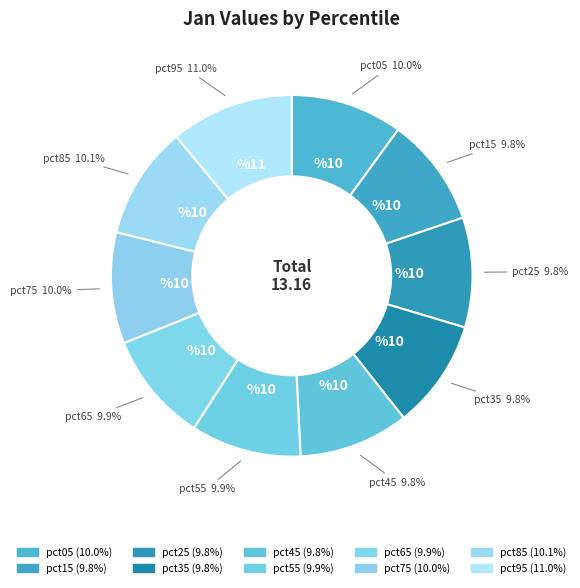

Combined, do pct35 and pct85 account for over 50%?

No